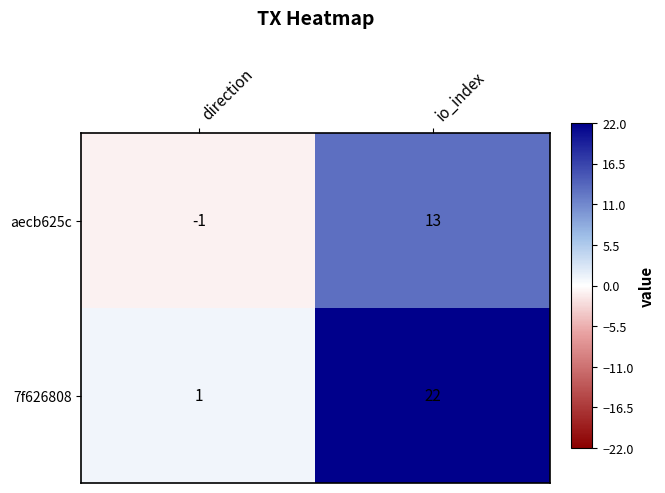

What is the total value across all series at io_index?

35